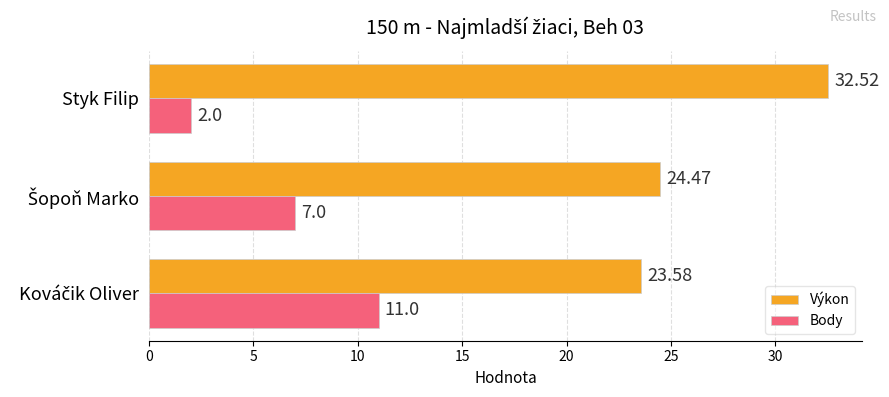

What is the sum of all Výkon values?

80.6